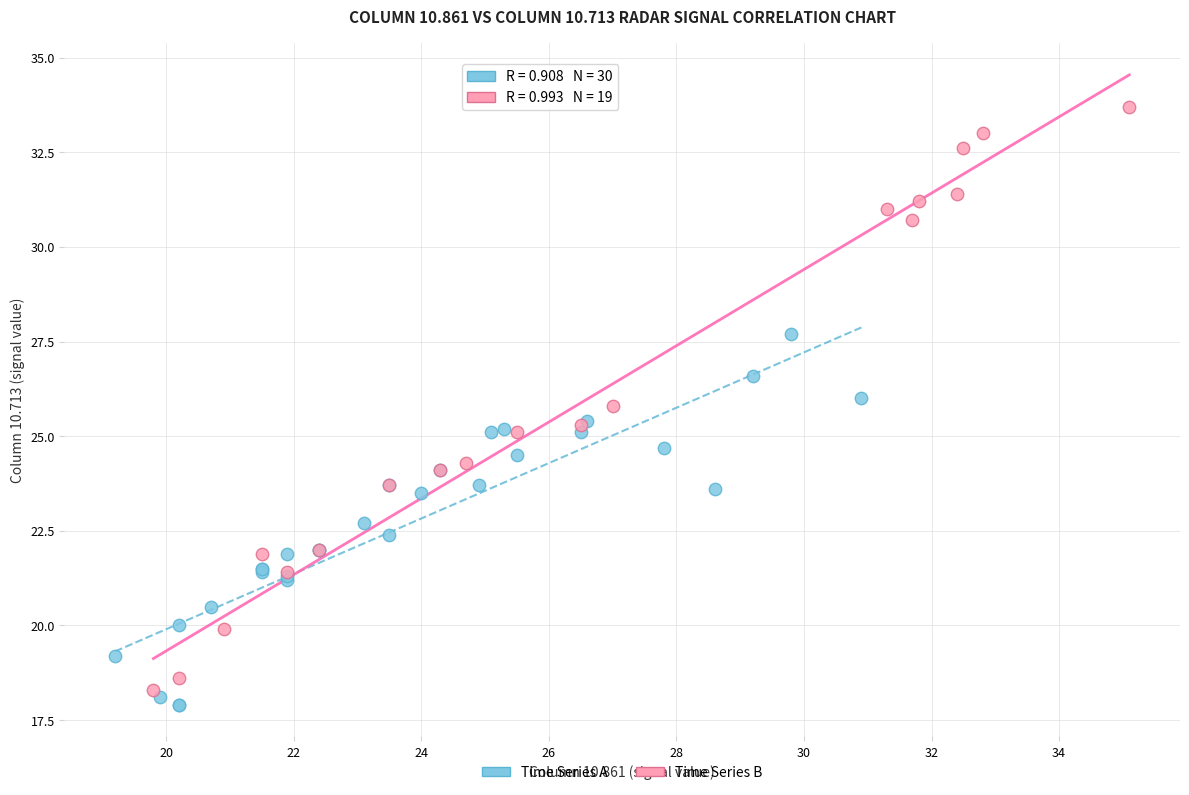

Which series contains the lowest Y value?

Time Series A